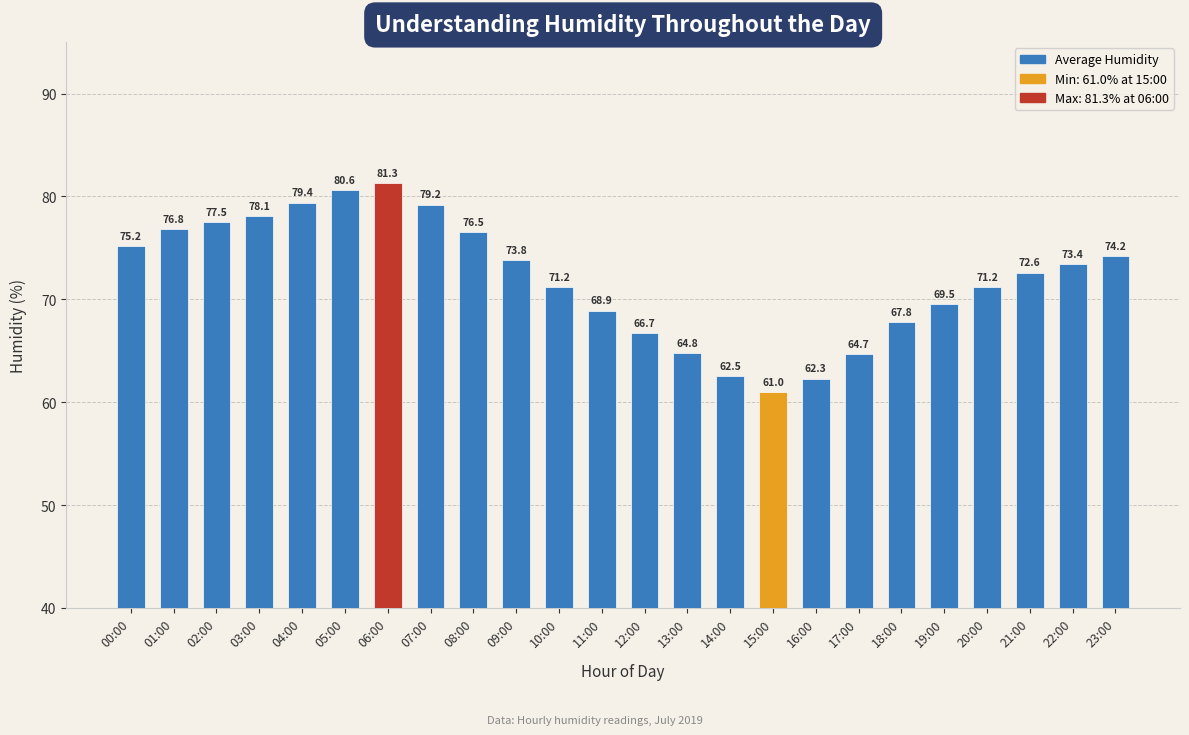

Read the value at 16:00.

62.3